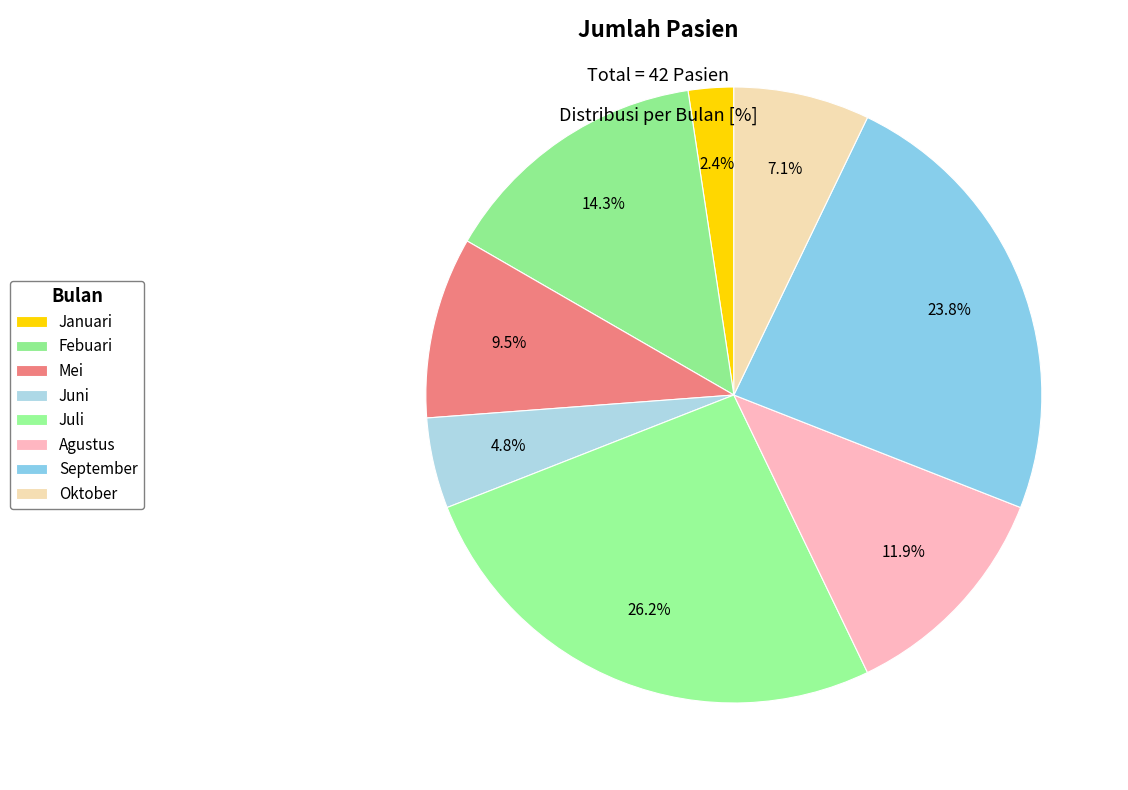

To the nearest percent, what percentage of the pie is Juli?

26%